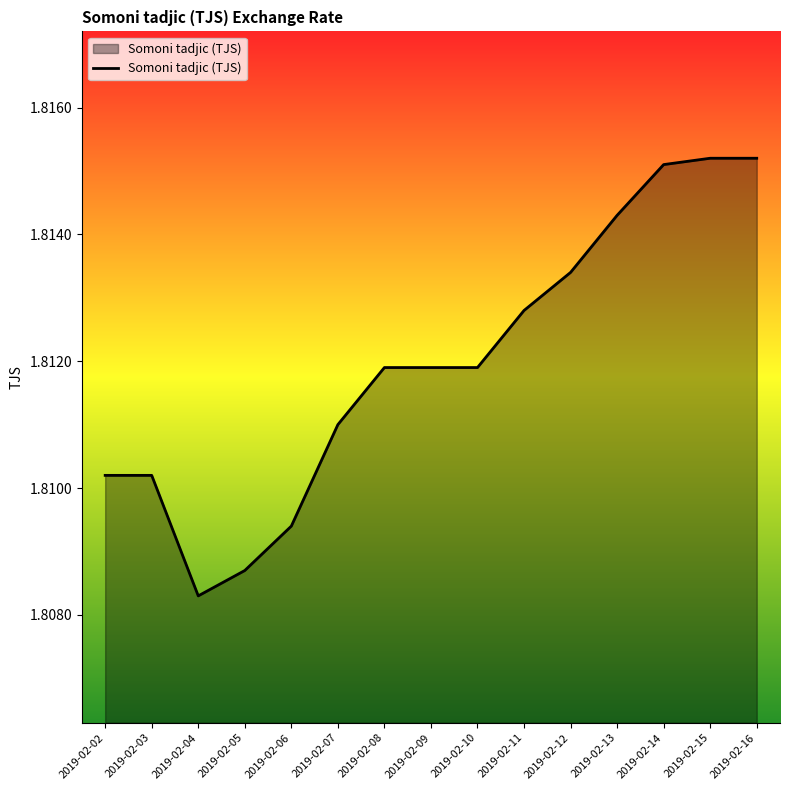

Where is the data nearest to the value 1?

2019-02-04